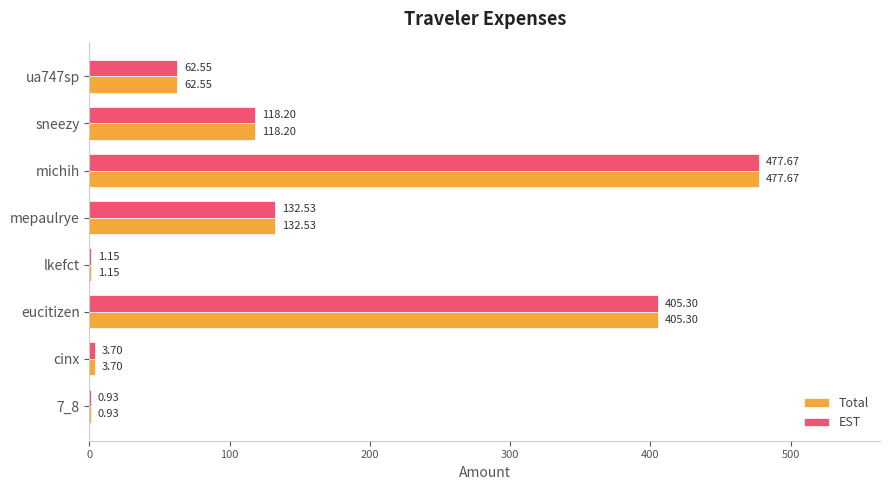

How many data points does each series have?

8